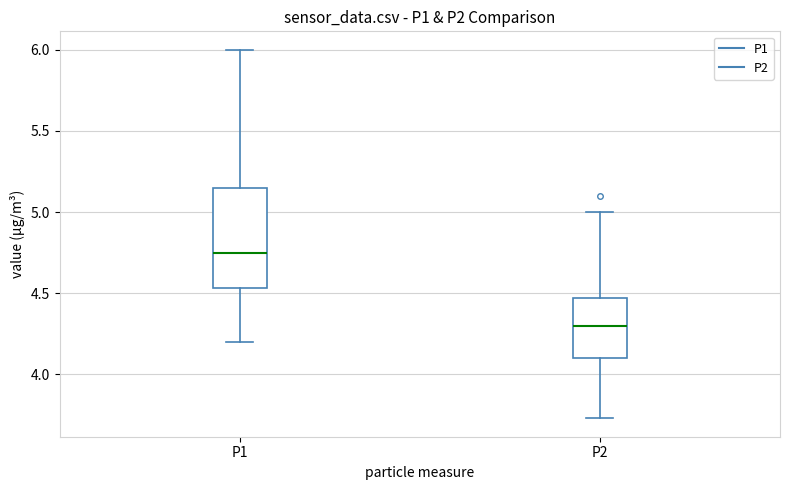

Which box has the lowest median line?

P2